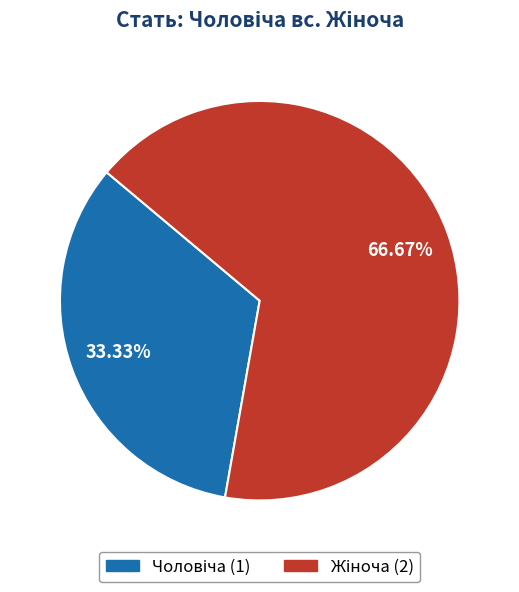

Is there a majority slice in this chart?

Yes